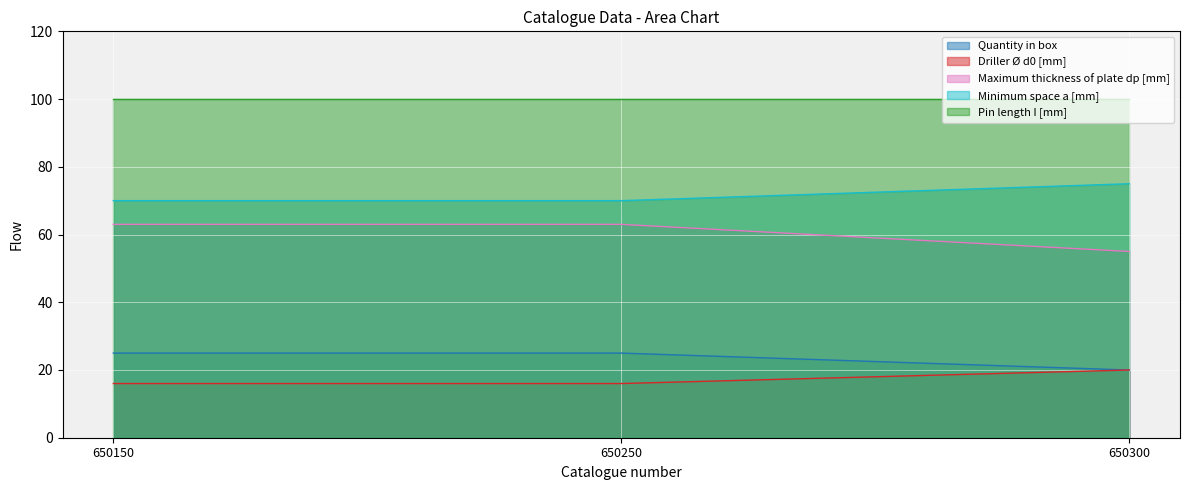

List the series in order of their peak value, lowest first.

Driller Ø d0 [mm], Quantity in box, Maximum thickness of plate dp [mm], Minimum space a [mm], Pin length I [mm]